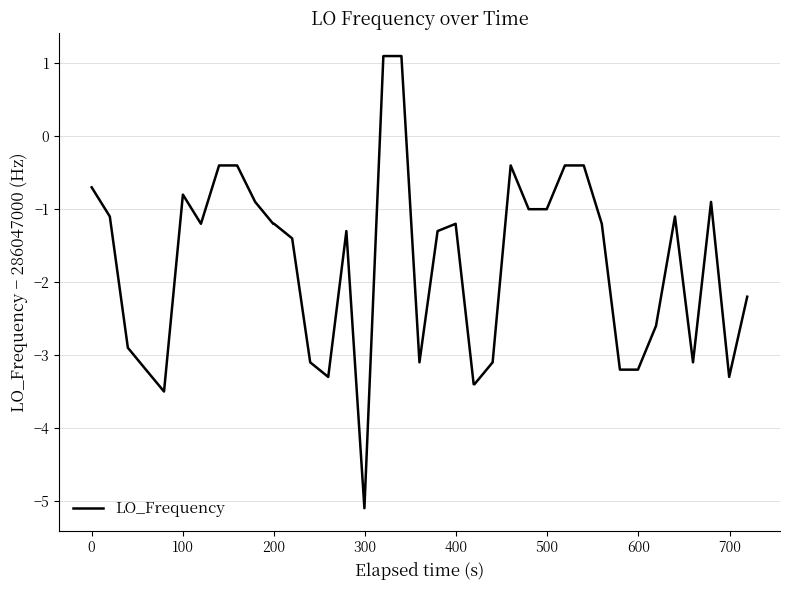

What is the minimum value shown in the chart?

-5.1